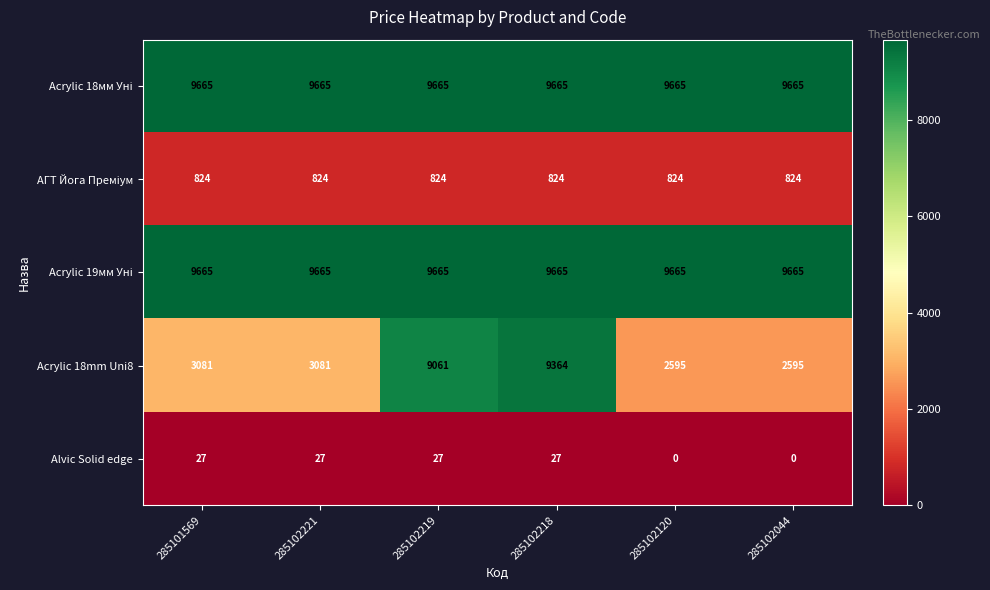

True or false: Acrylic 18mm Uni8 has a value of 3479 at 285102219.

False